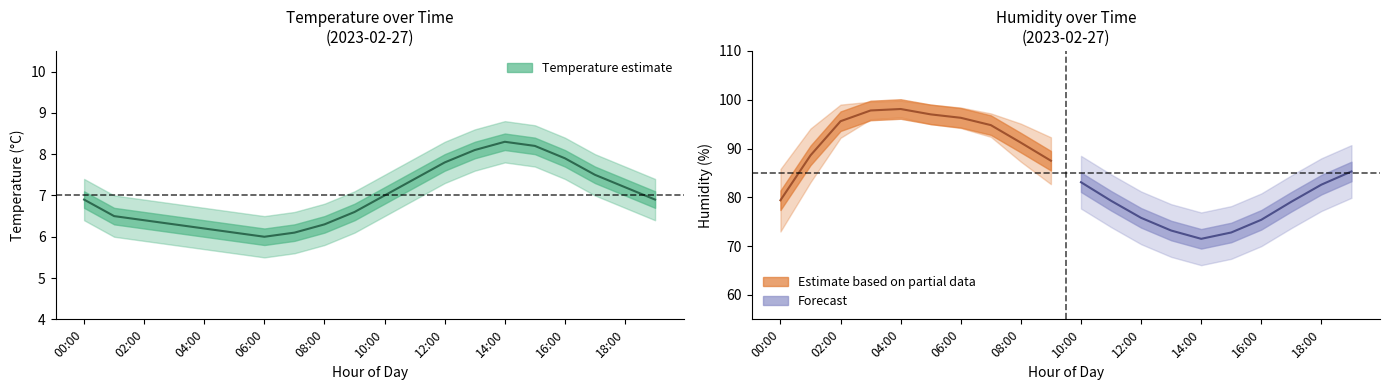

At which category is the sum across all series the highest?

04:00